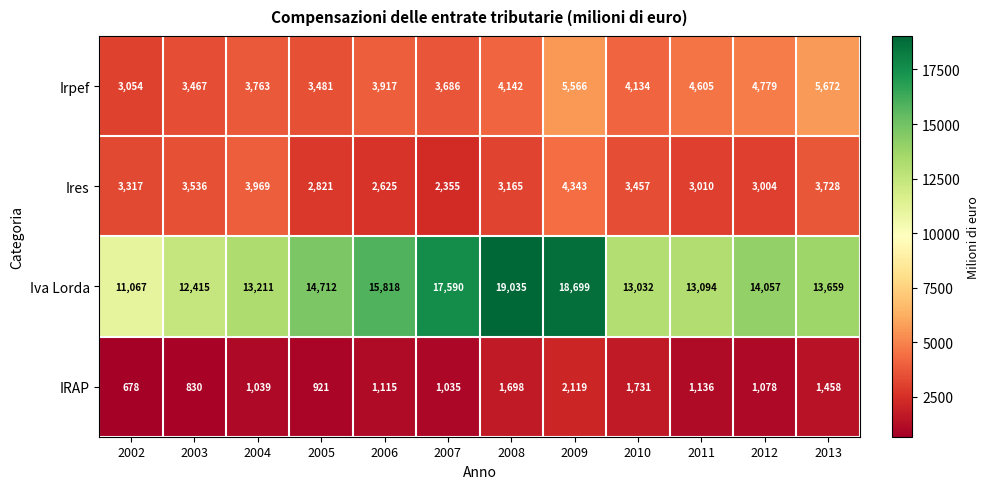

Where is Irpef nearest to the value 4363?

2008